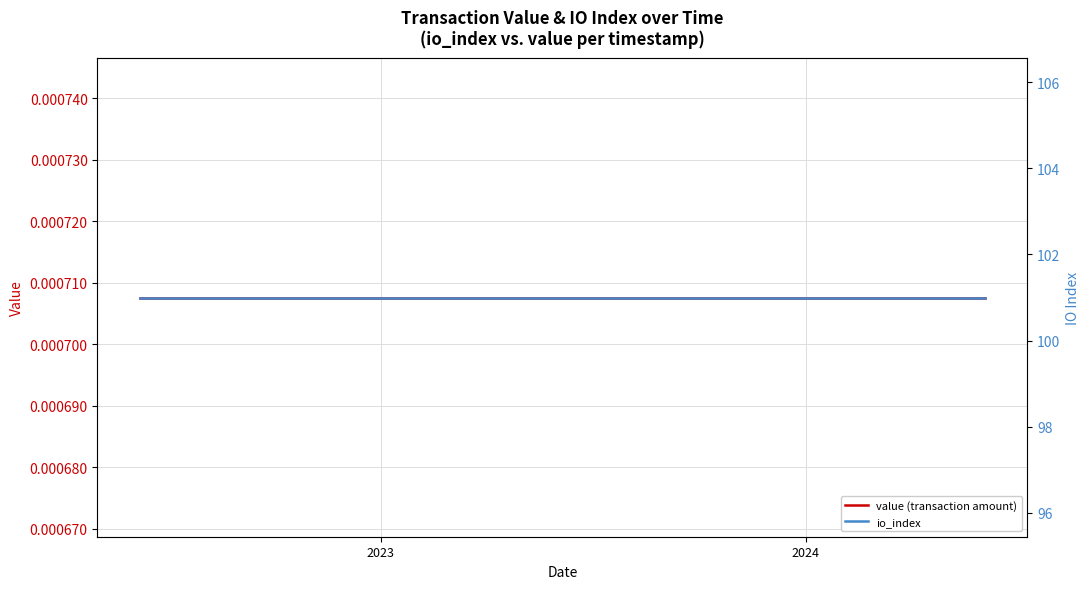

Rank the series by their average value, from lowest to highest.

value (transaction amount), io_index